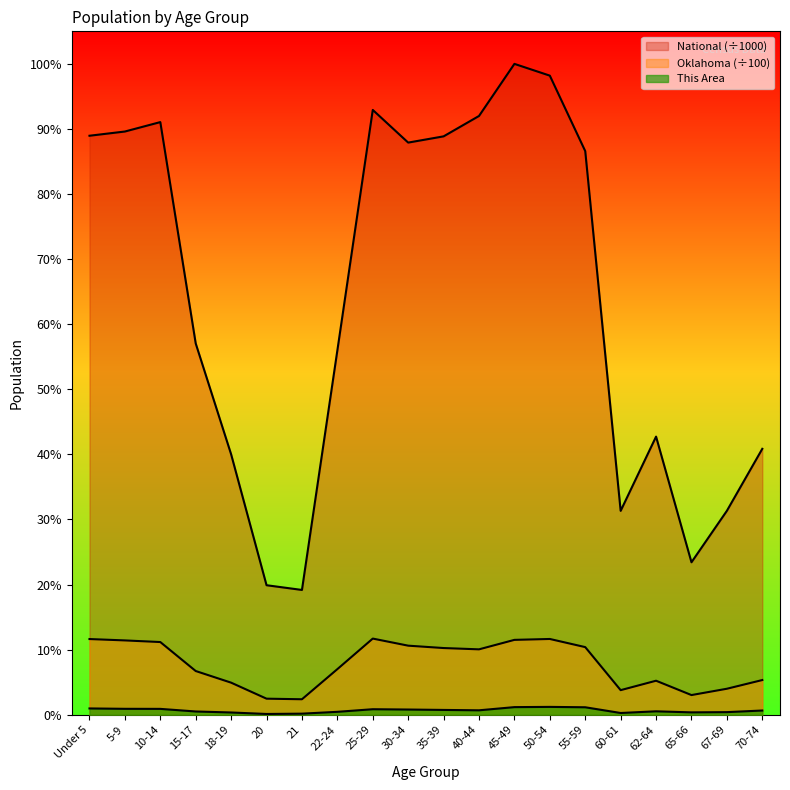

What is the difference between the This Area values at Under 5 and 35-39?

52.0